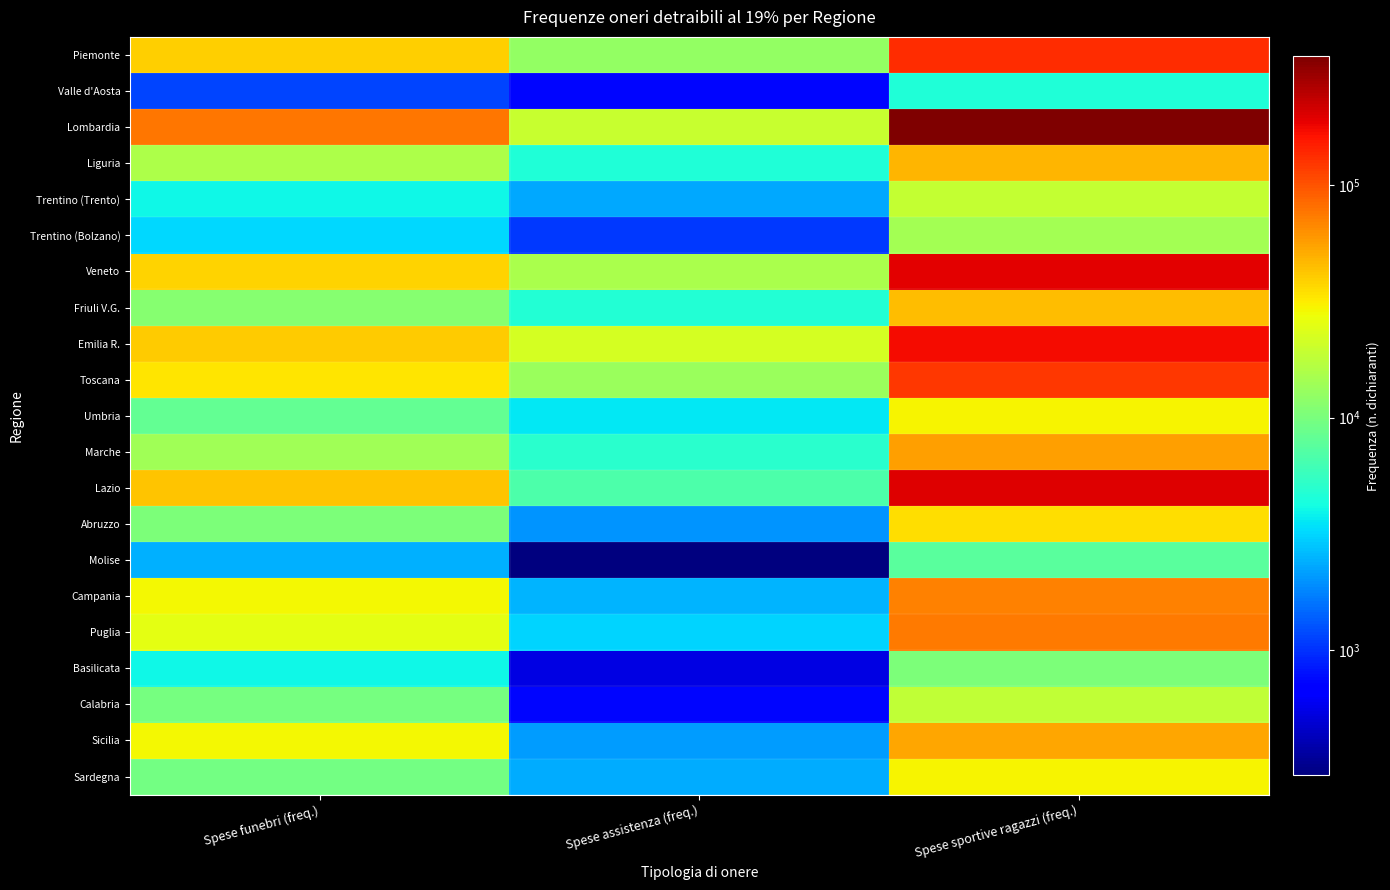

Count the number of categories in the chart.

3